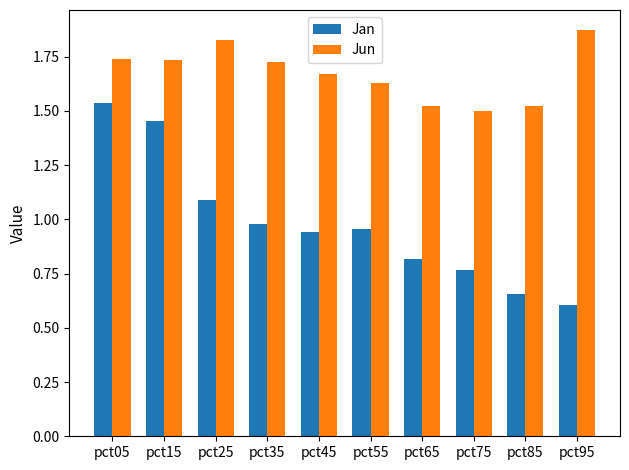

Count the Jun values in the range 1 to 2.

10